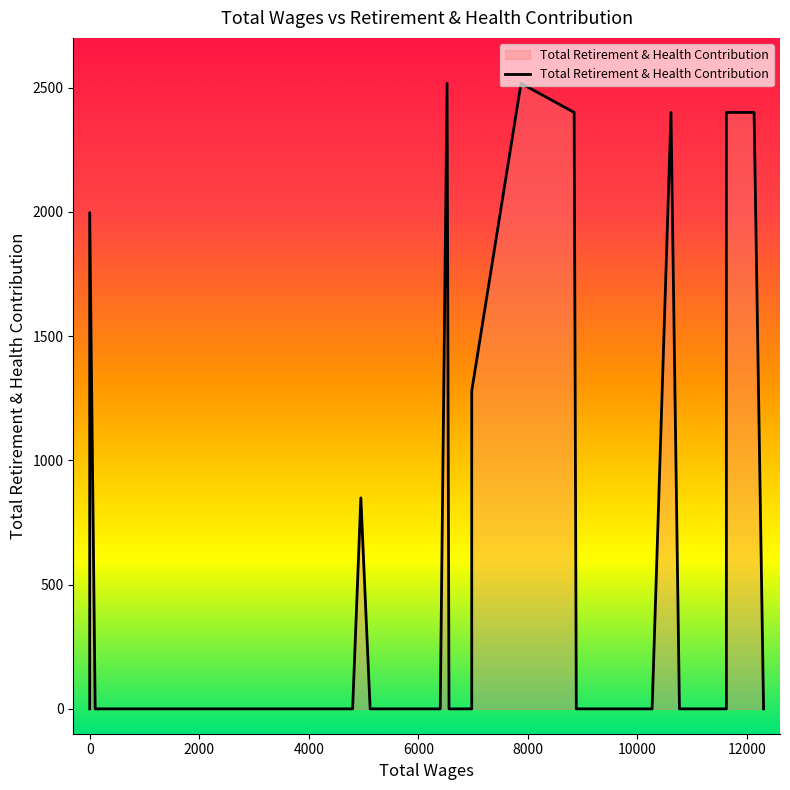

Reading right to left, extract all data points from this chart.

0	2400	2400	0	0	0	2400	0	0	2400	2517	1280	0	0	2517	0	0	0	849	0	0	0	0	0	0	0	0	0	0	0	0	0	1997	1997	800	0	0	0	0	0